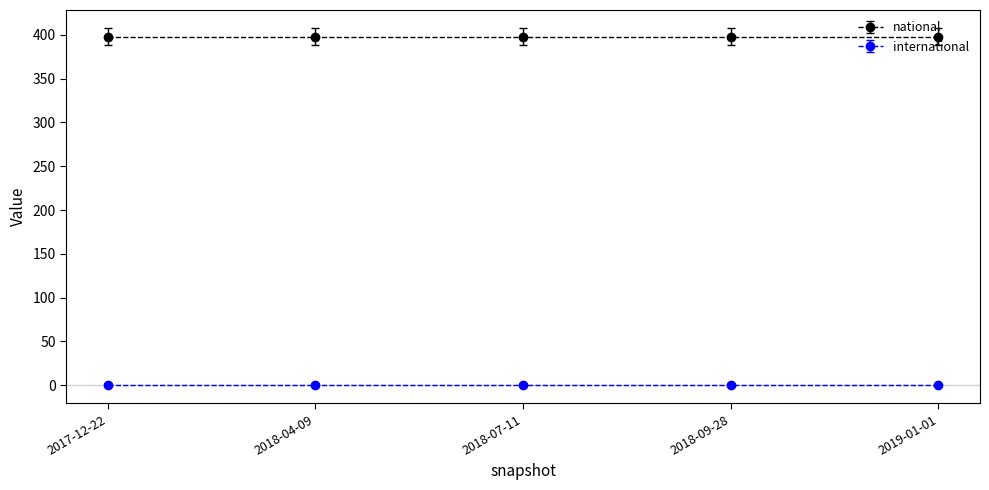

How many data points does each series have?

5